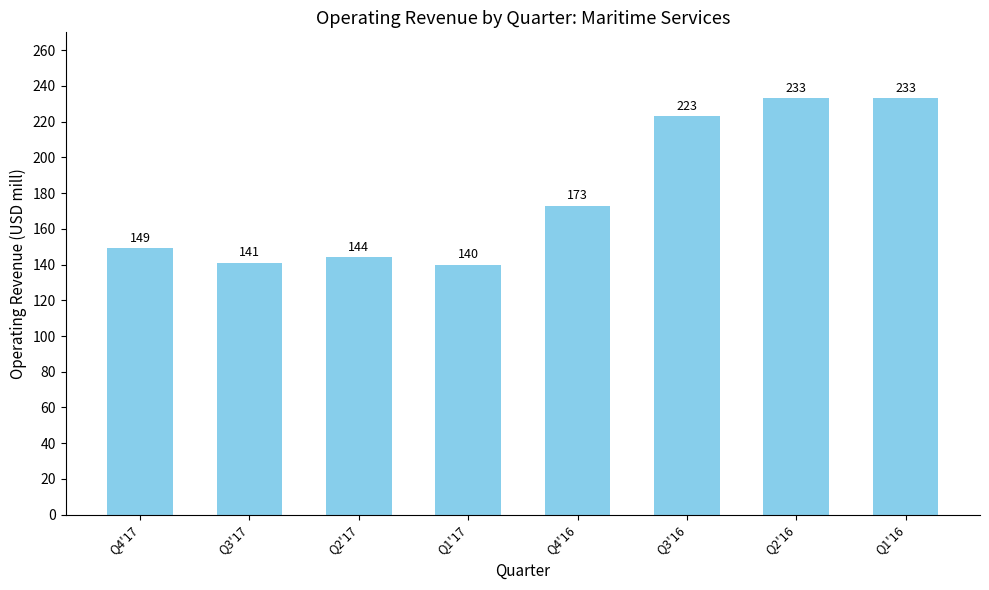

What is the difference between the second highest and second lowest values?

92